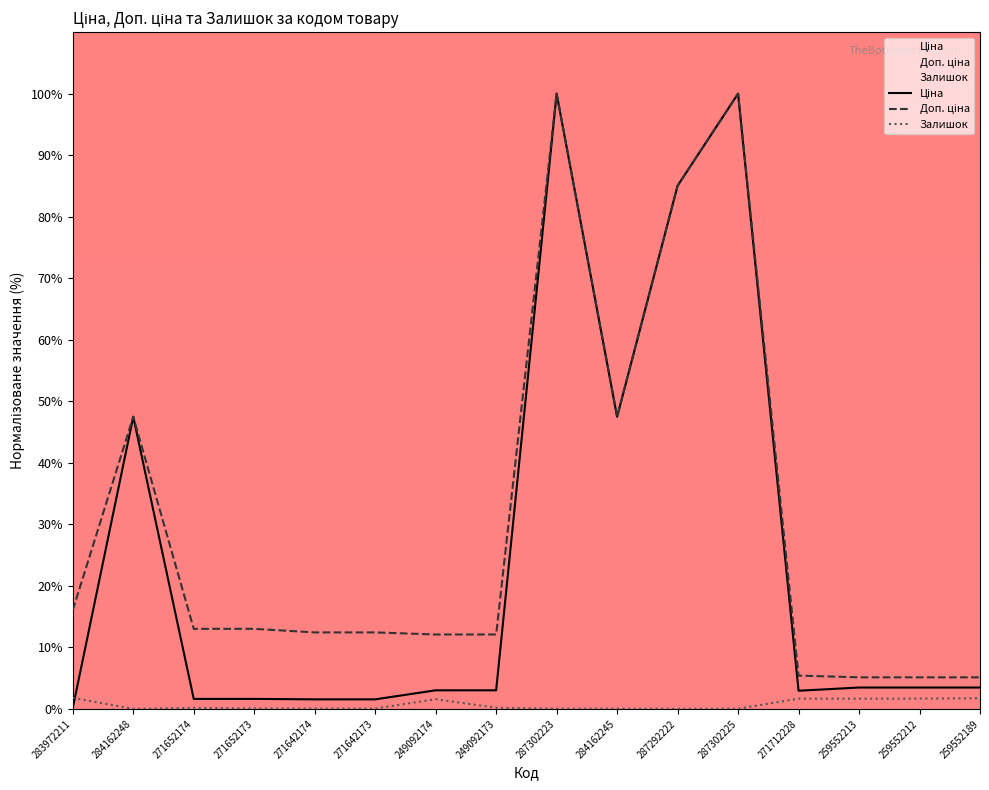

List the series in order of their overall mean, lowest first.

Залишок, Ціна, Доп. ціна